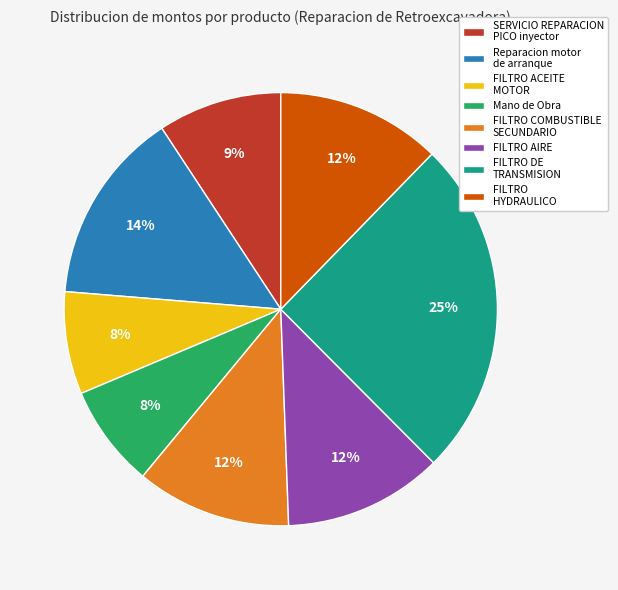

Does any single category account for the majority?

No